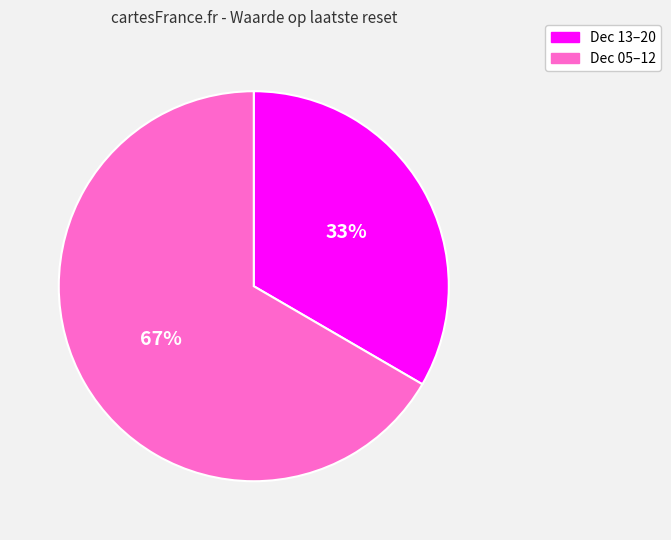

How many slices are in this pie chart?

2